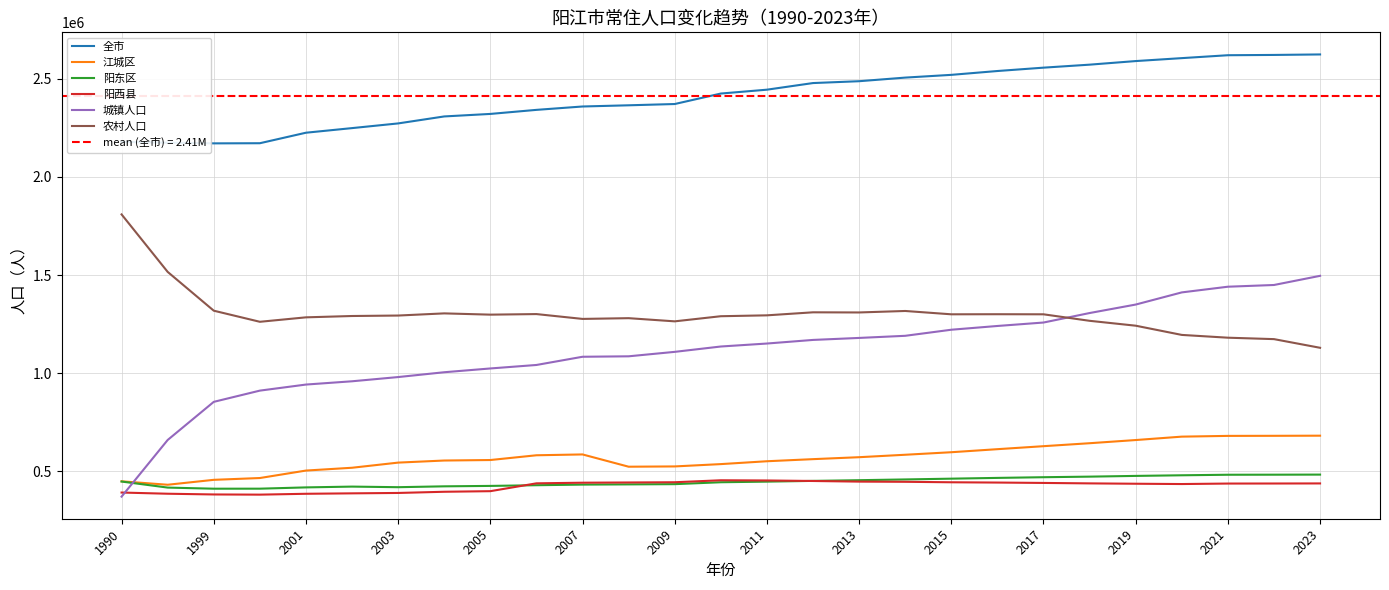

True or false: 江城区 and 全市 intersect in this chart.

False